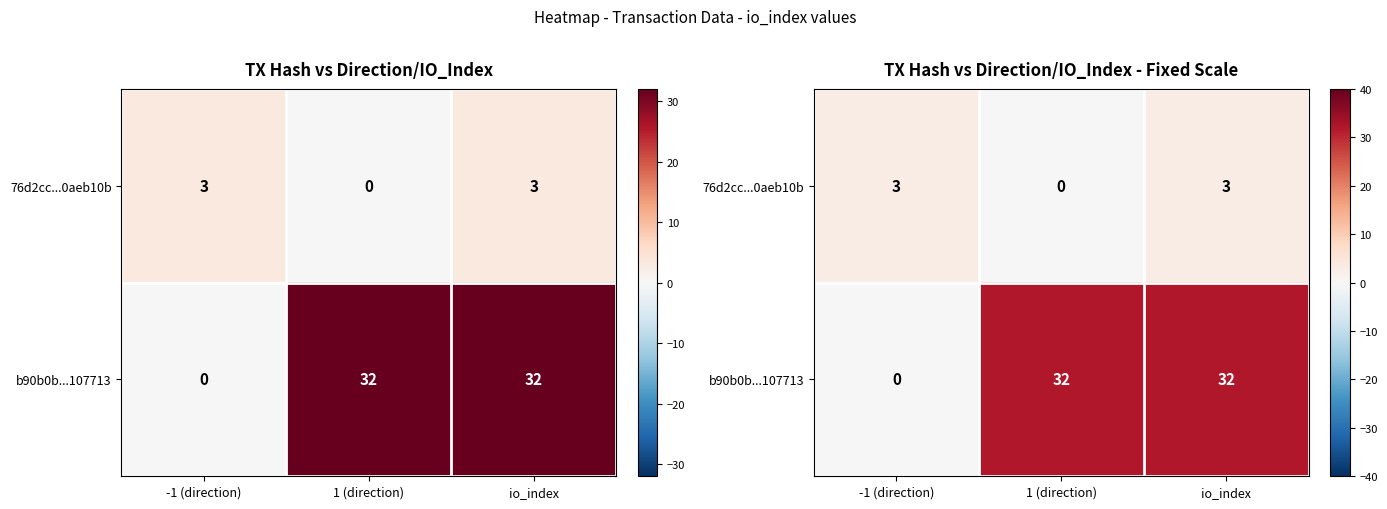

List the series in order of their overall mean, lowest first.

76d2cc...0aeb10b, b90b0b...107713